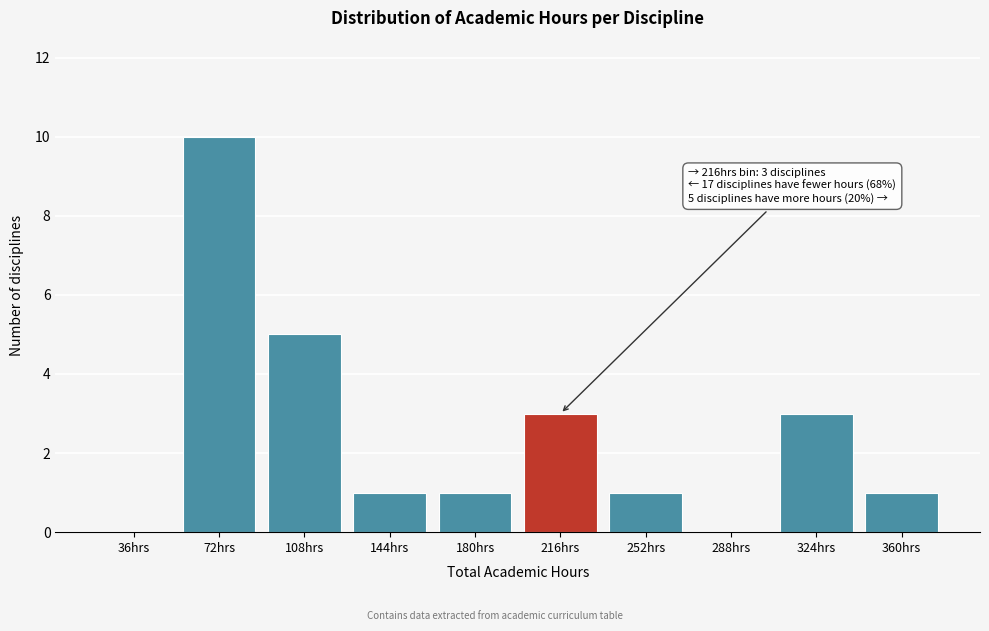

Reading left to right, transcribe all the data shown in this chart.

36hrs=0	72hrs=10	108hrs=5	144hrs=1	180hrs=1	216hrs=3	252hrs=1	288hrs=0	324hrs=3	360hrs=1